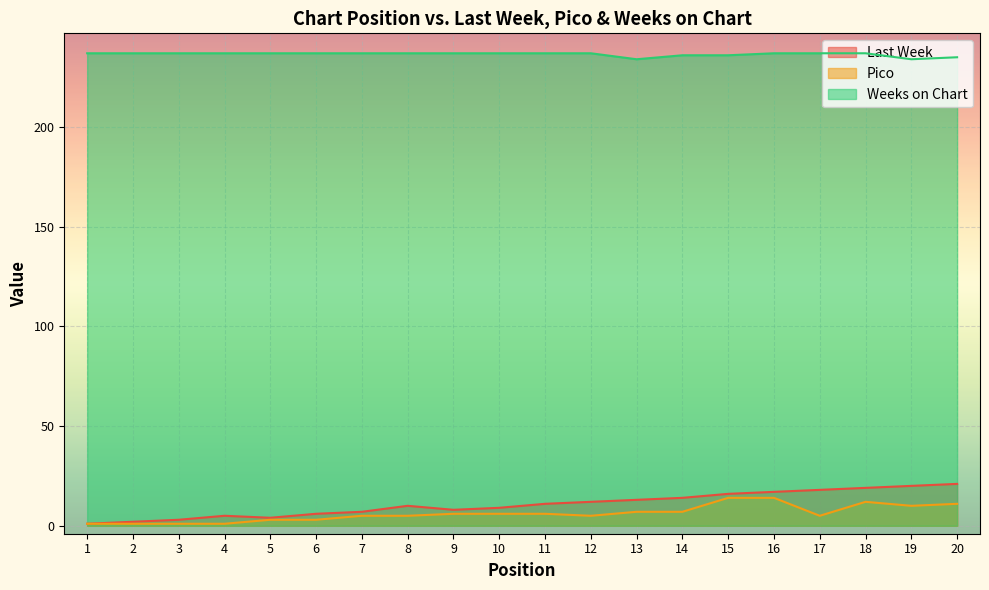

Reading left to right, what are all the values shown in this chart?

Last Week: 1	2	3	5	4	6	7	10	8	9	11	12	13	14	16	17	18	19	20	21
Pico: 1	1	1	1	3	3	5	5	6	6	6	5	7	7	14	14	5	12	10	11
Weeks on Chart: 237	237	237	237	237	237	237	237	237	237	237	237	234	236	236	237	237	237	234	235